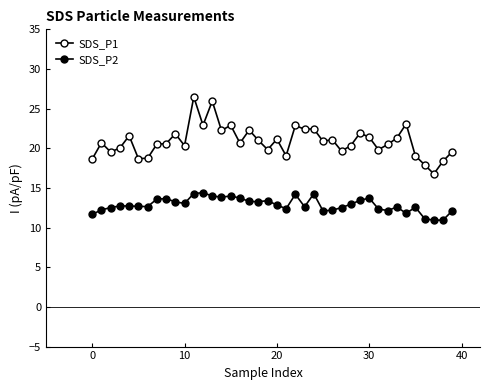

At which category does the chart reach its minimum across all series?

37